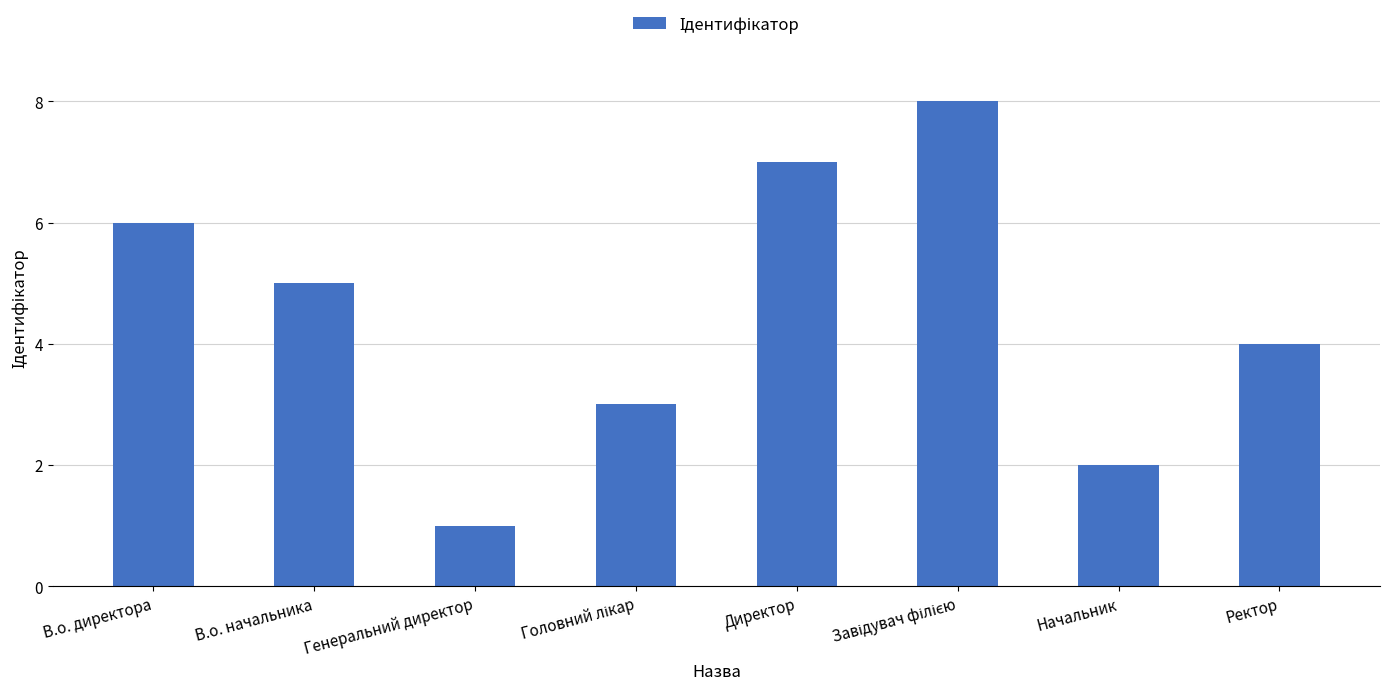

What position from the left is Директор?

5